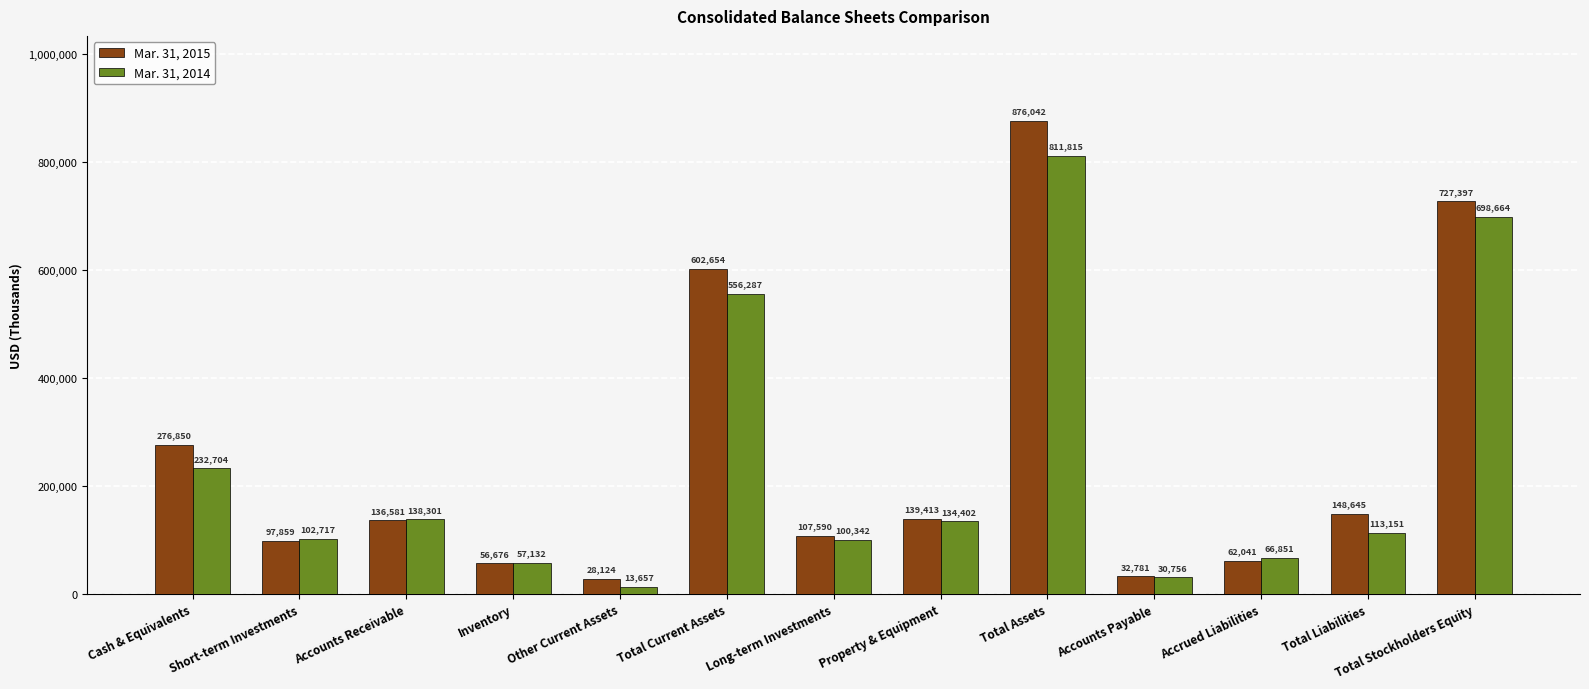

What is the difference between the second highest and second lowest values in the Mar. 31, 2014 series?

667908